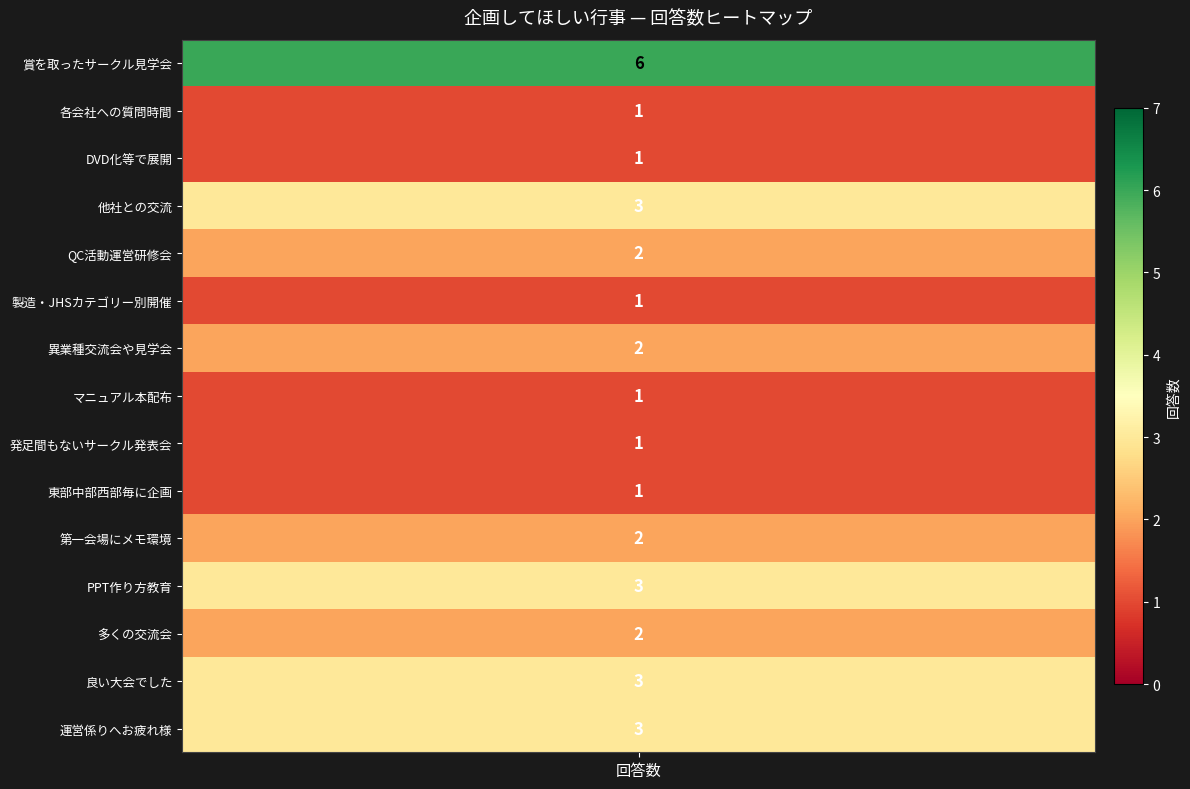

Reading left to right, list all the values displayed in this chart.

1=6	2=1	3=1	4=3	5=2	6=1	7=2	8=1	9=1	10=1	11=2	12=3	13=2	21=3	22=3